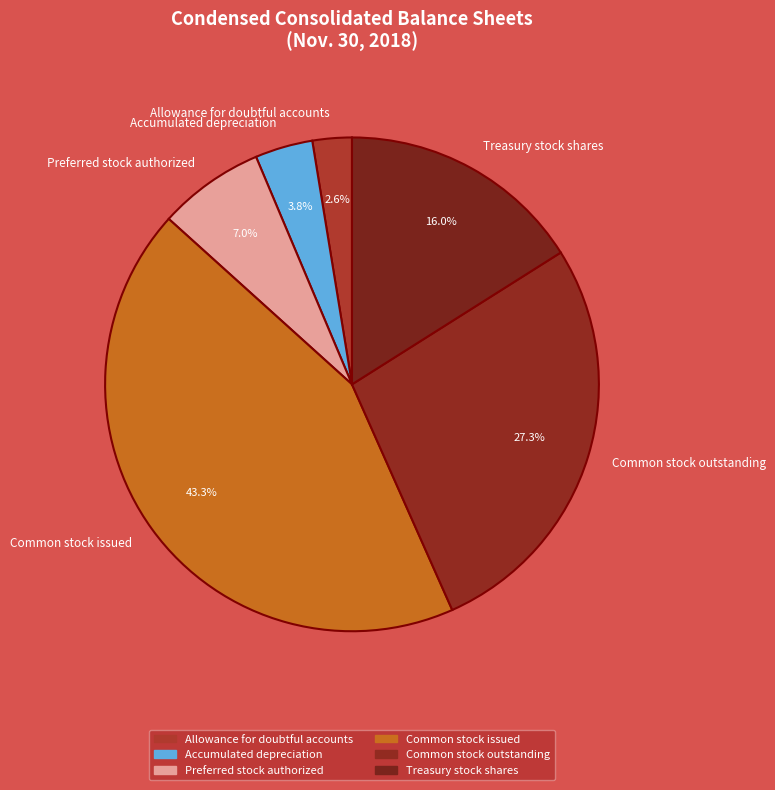

What is the largest slice in the pie chart?

Common stock issued